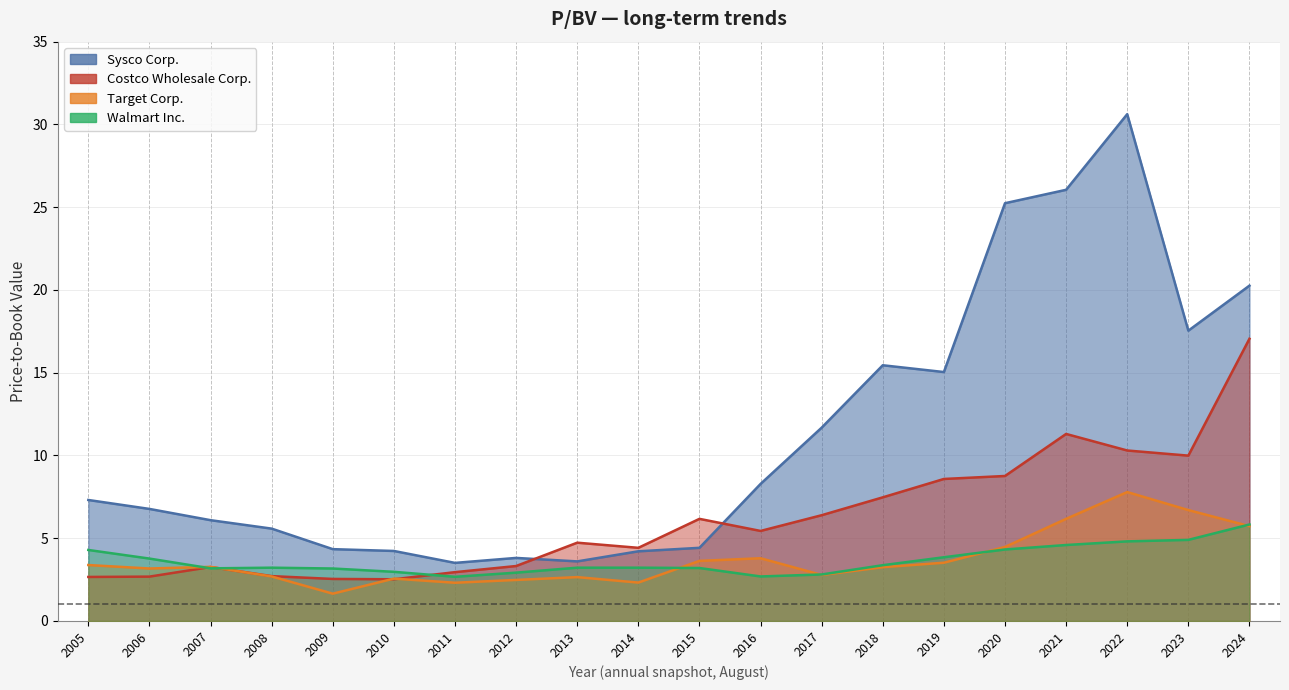

Where is the first local maximum for Walmart Inc.?

2008